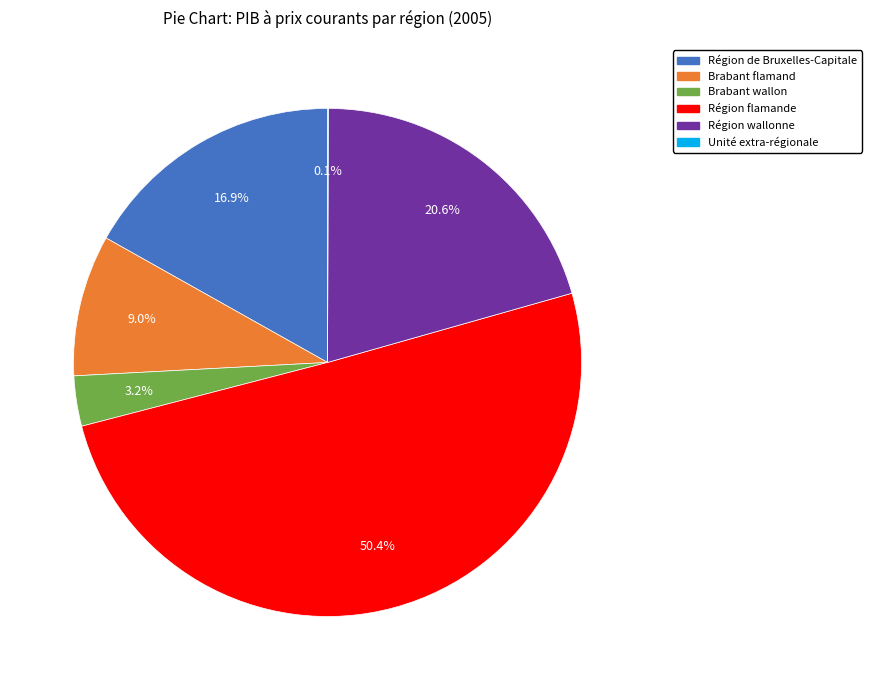

To the nearest percent, what is the average slice percentage?

17%